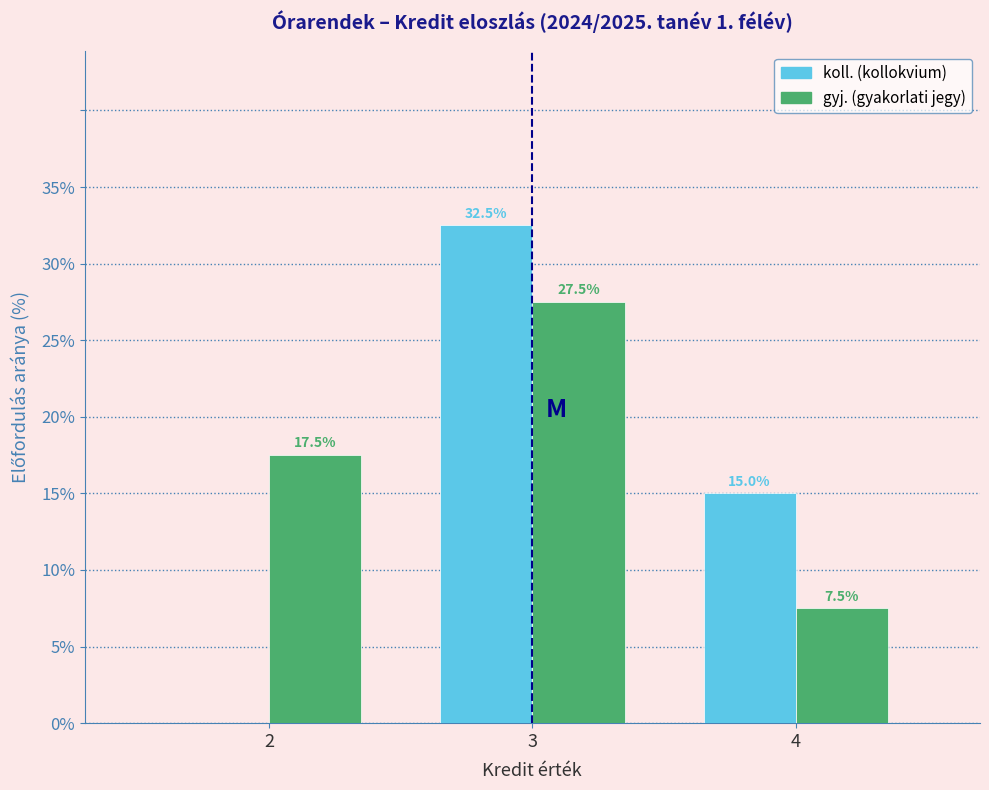

Reading right to left, what are all the values shown in this chart?

koll.: 4=15.0	3=32.5	2=0.0
gyj.: 4=7.5	3=27.5	2=17.5